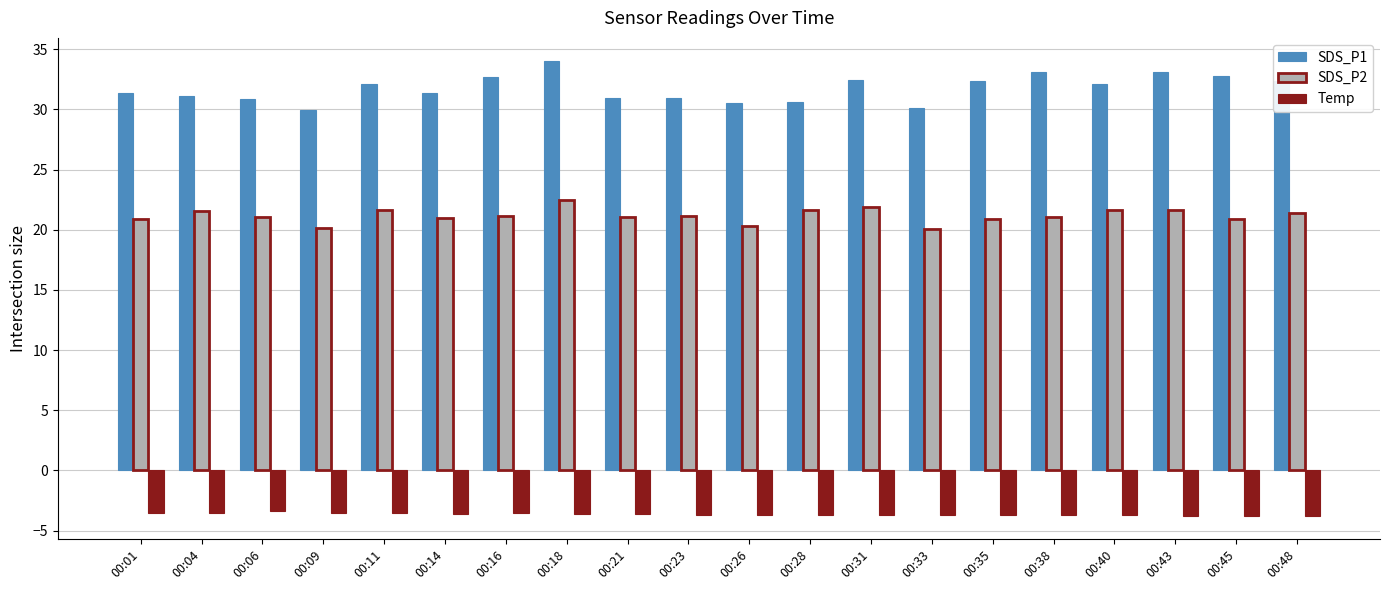

The value of Temp at 00:48 is -3.8. True or false?

True